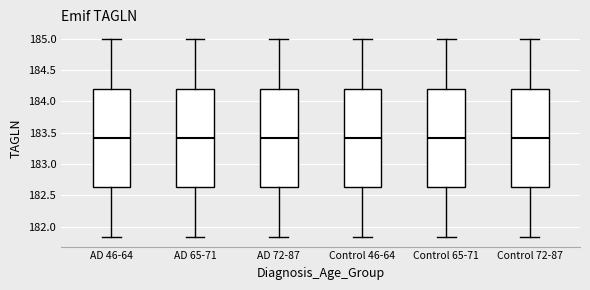

Reading left to right, transcribe this box plot: for each box, give where its median line is, the range the box spans, and where its two whiskers end, as read against the y-axis. The values are not printed on the chart, so give them approximately, as read against the axis.

AD 46-64: median 183.40, box 182.65 to 184.20, whiskers 181.85 to 185.00
AD 65-71: median 183.40, box 182.65 to 184.20, whiskers 181.85 to 185.00
AD 72-87: median 183.40, box 182.65 to 184.20, whiskers 181.85 to 185.00
Control 46-64: median 183.40, box 182.65 to 184.20, whiskers 181.85 to 185.00
Control 65-71: median 183.40, box 182.65 to 184.20, whiskers 181.85 to 185.00
Control 72-87: median 183.40, box 182.65 to 184.20, whiskers 181.85 to 185.00